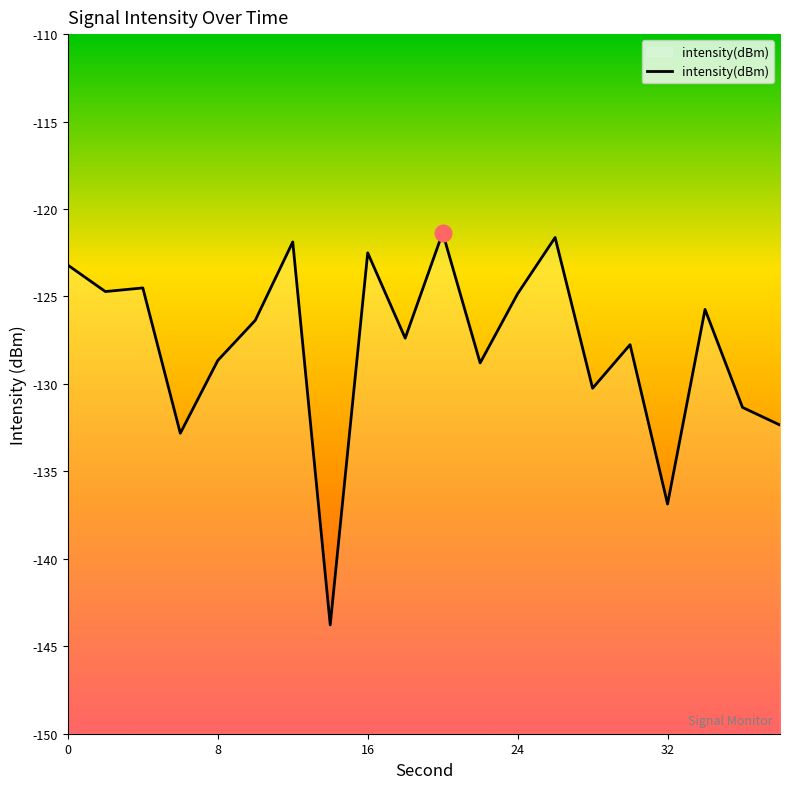

How many values are below -126?

11